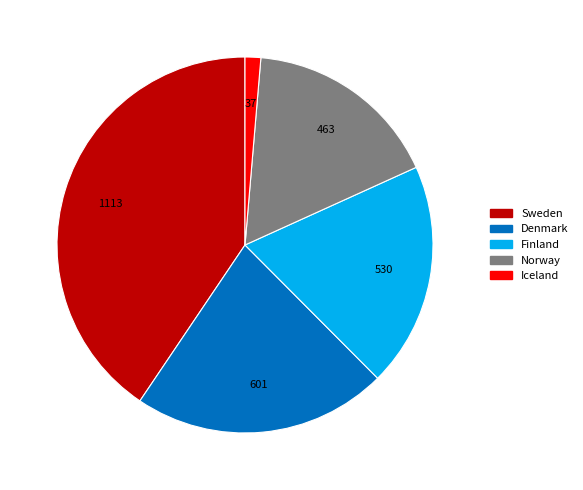

Do Norway and Finland together represent more than half of the pie?

No